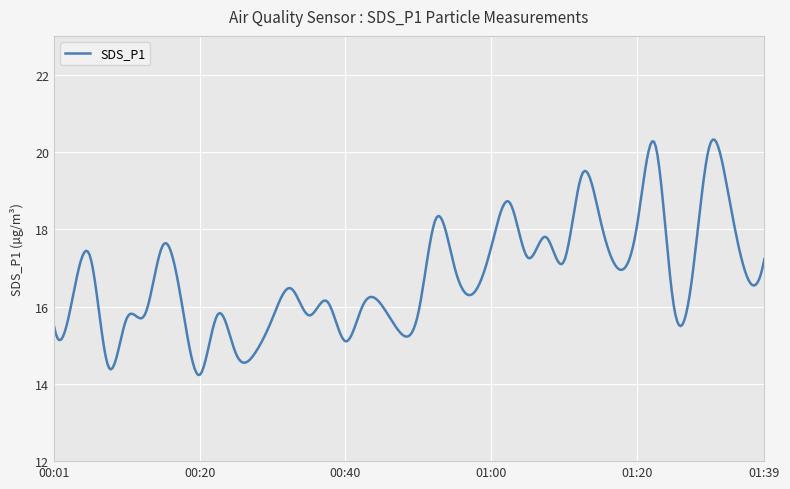

What is the maximum value shown in the chart?

20.3